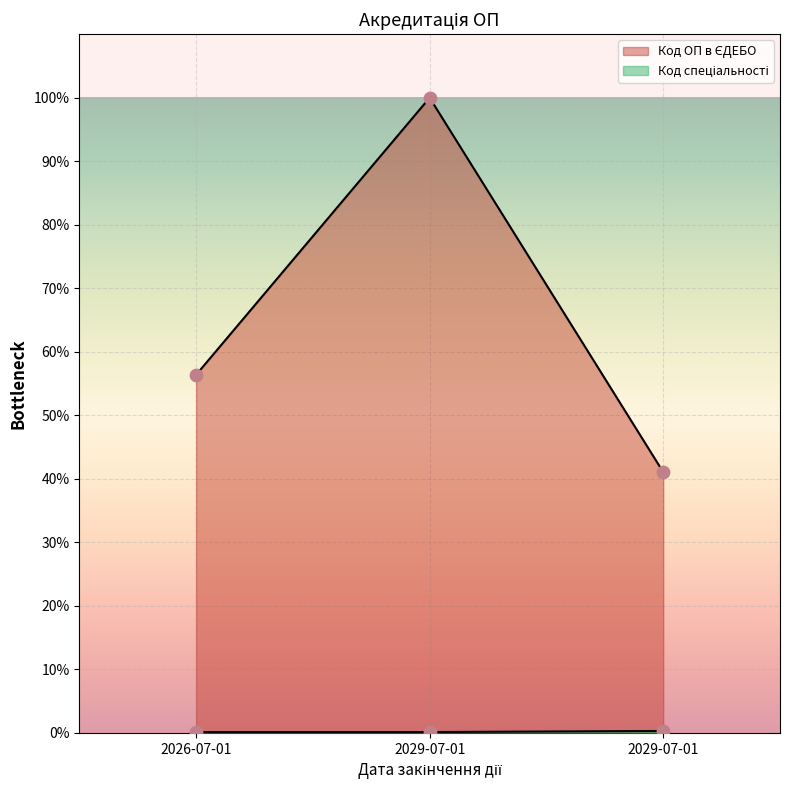

At how many categories does at least one series exceed 18?

3